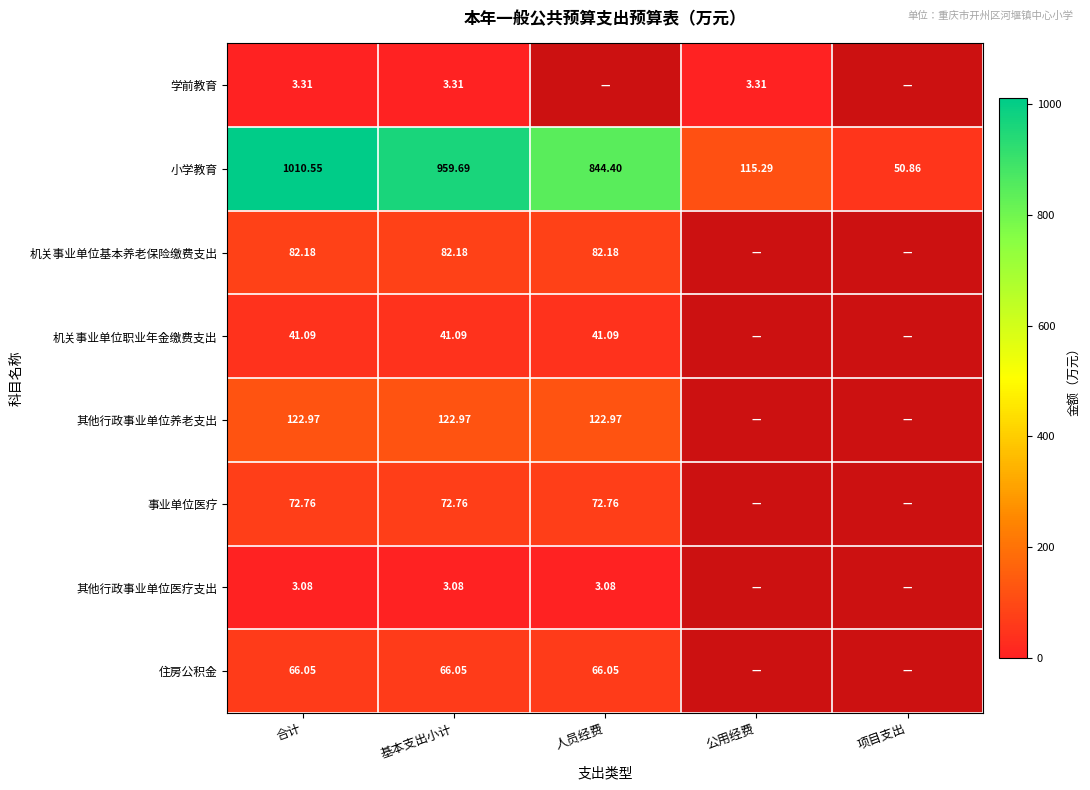

At how many categories does at least one series exceed 318?

3